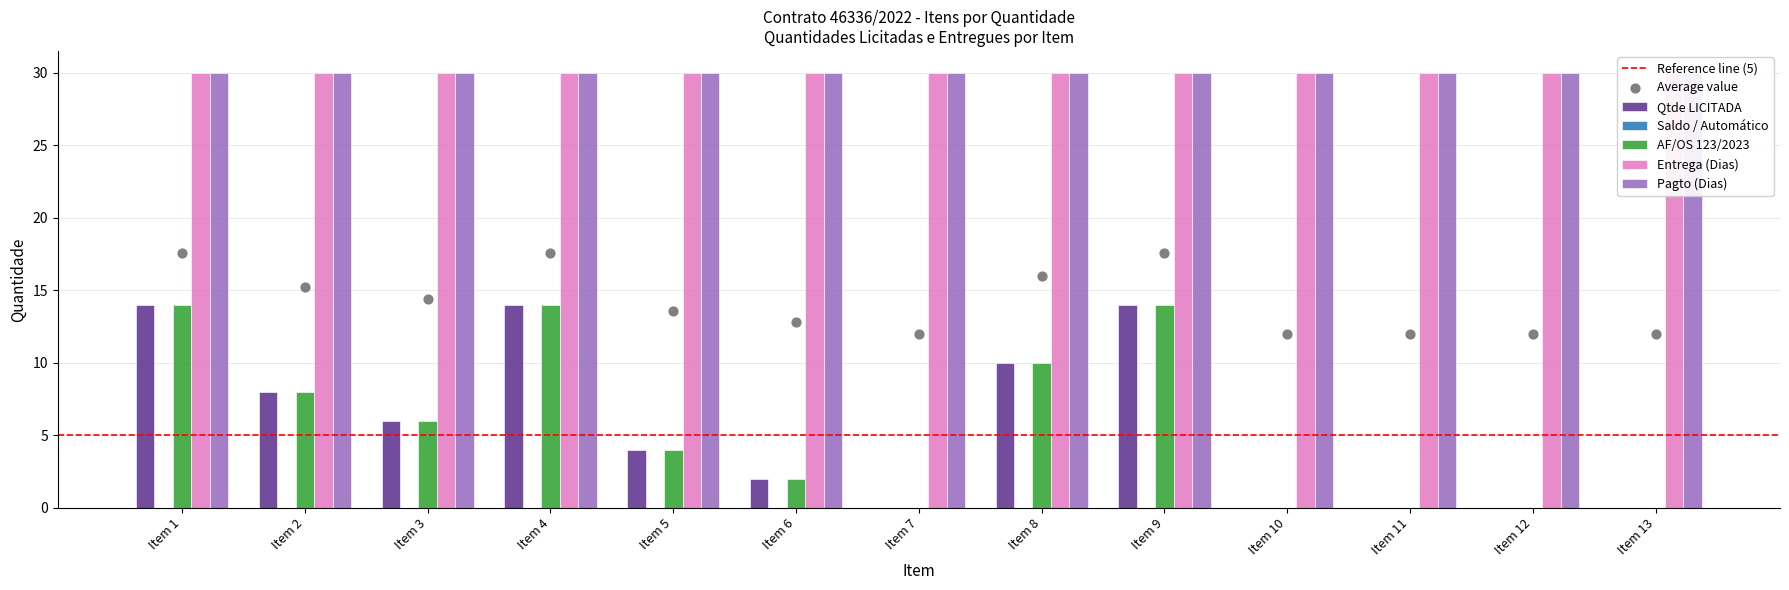

What are all the series names shown in the legend?

Qtde LICITADA, Saldo / Automático, AF/OS 123/2023, Entrega (Dias), Pagto (Dias)